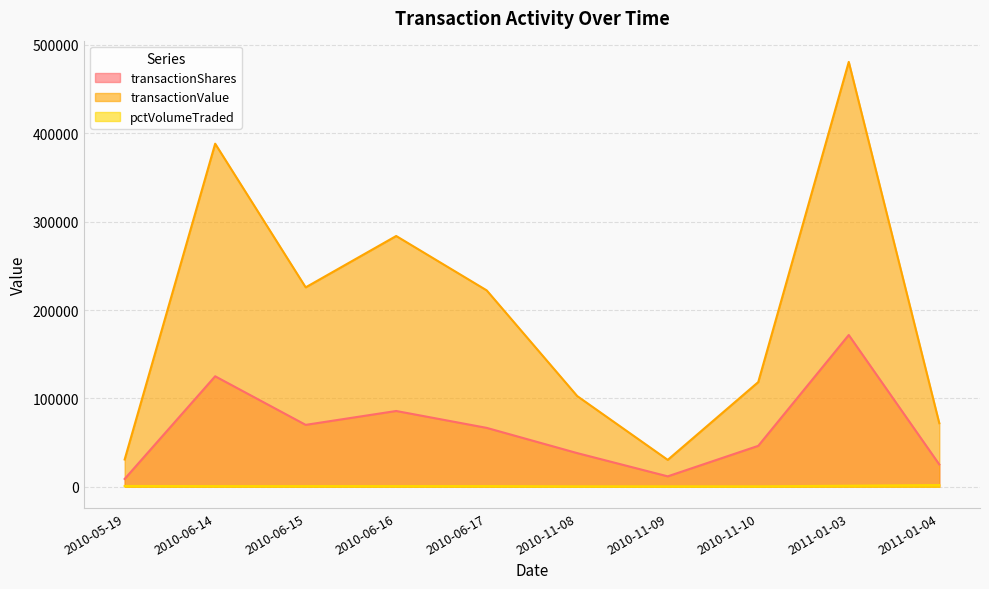

Is it true that pctVolumeTraded equals 351 at 2010-06-14?

False